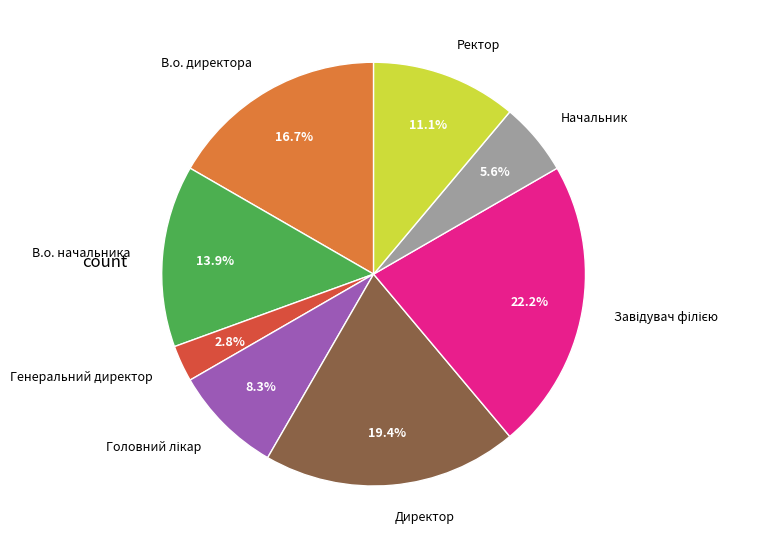

How many segments does this pie chart have?

8